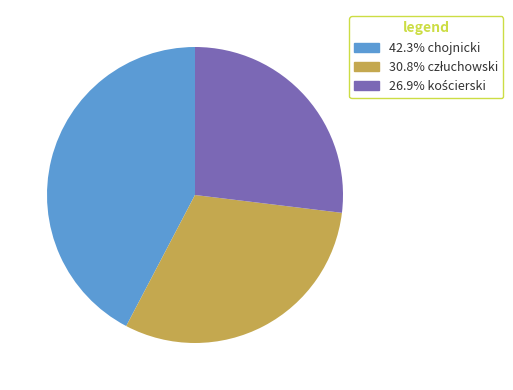

Does any single category account for the majority?

No